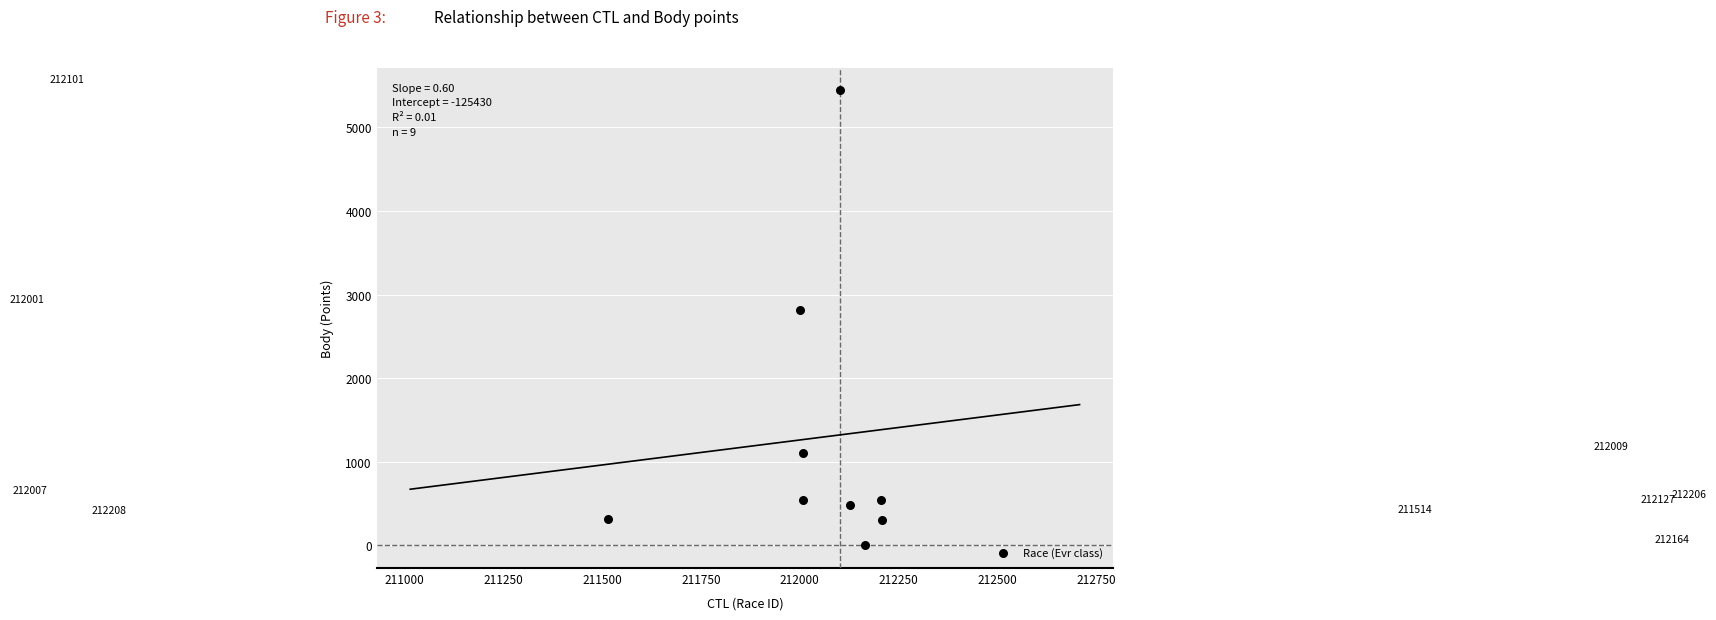

What is the range of X values (max minus min)?

694